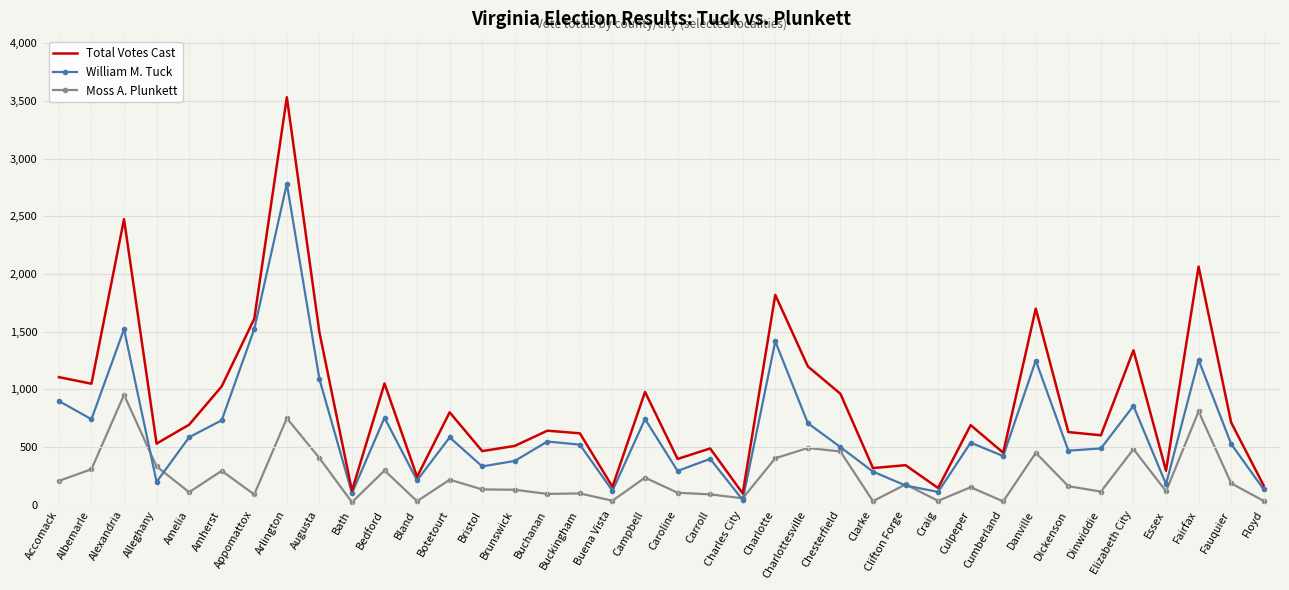

Which category has the highest value in the Moss A. Plunkett series?

Alexandria